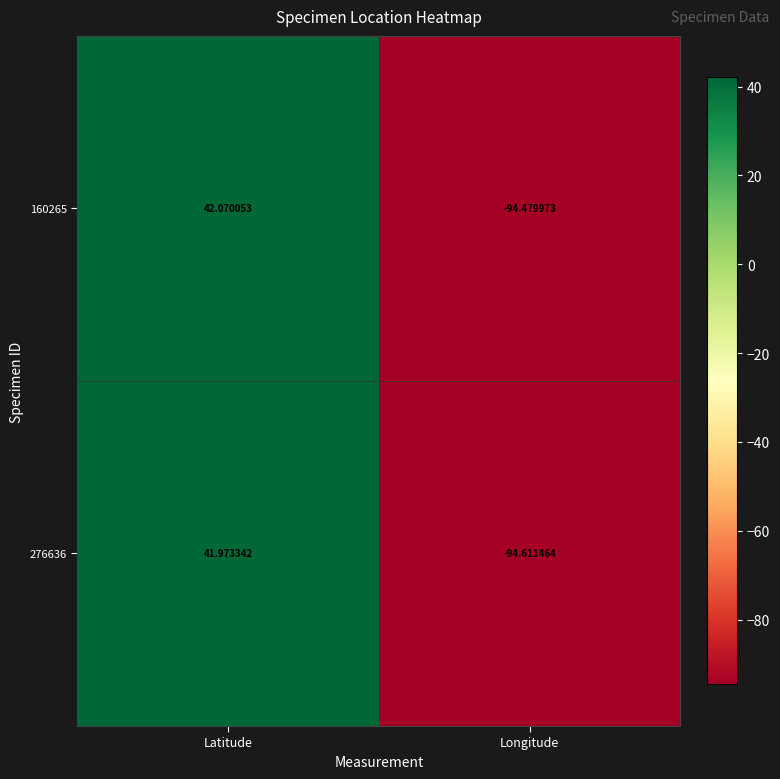

At which label is 276636 closest to -26?

Latitude